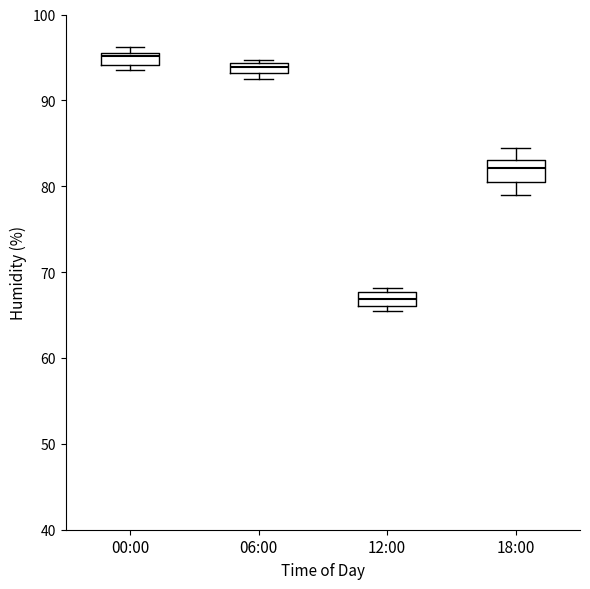

Where does the median line of the box for 12:00 sit on the y-axis? The values are not printed on the chart, so give them approximately, as read against the axis.

67